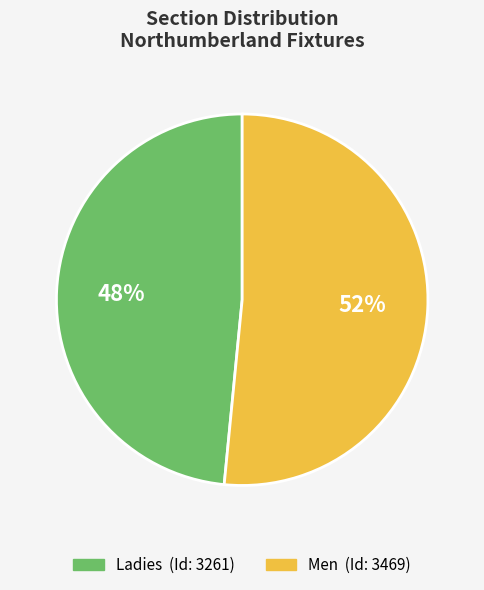

Which has a higher value, Ladies or Men?

Men